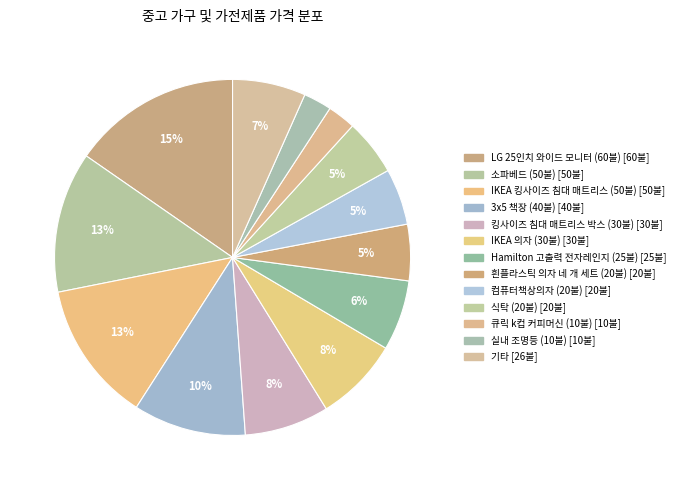

Count the number of slices in the pie.

13